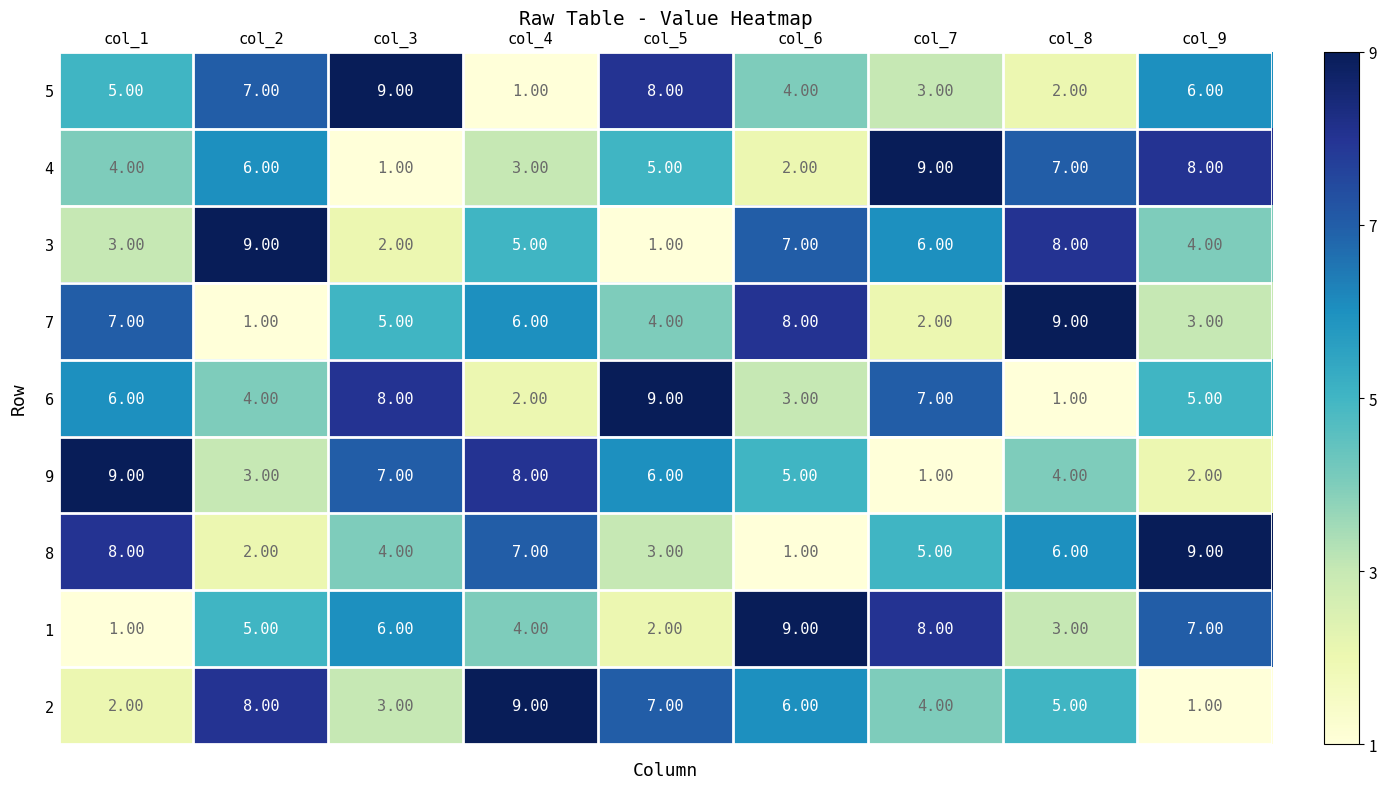

How many values in the 8 series are below 5?

4